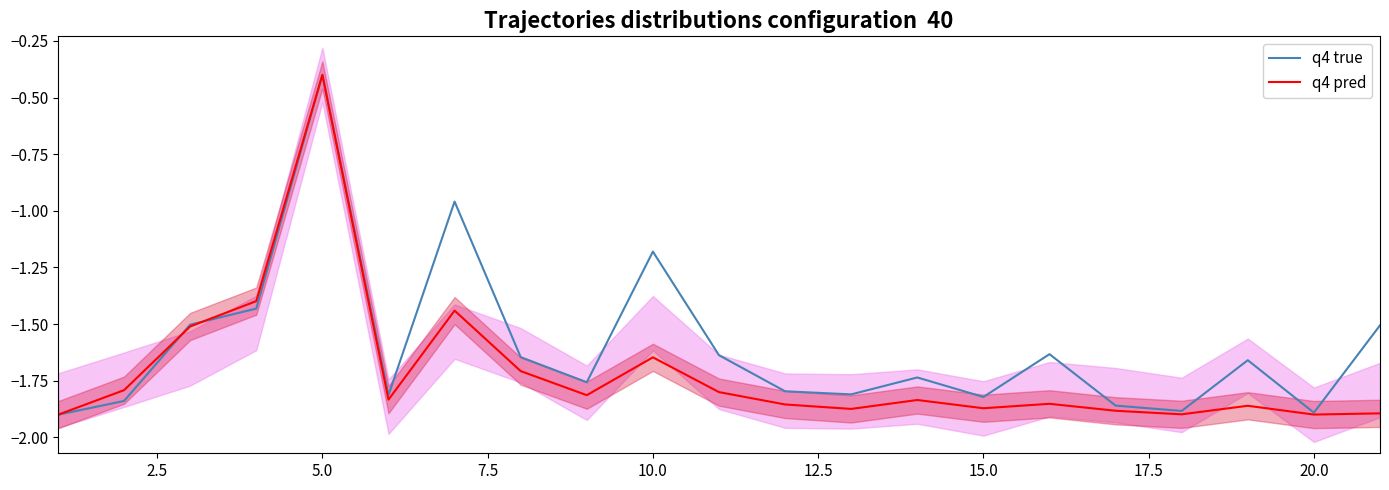

What is the sum of all q4 true values?

-33.7